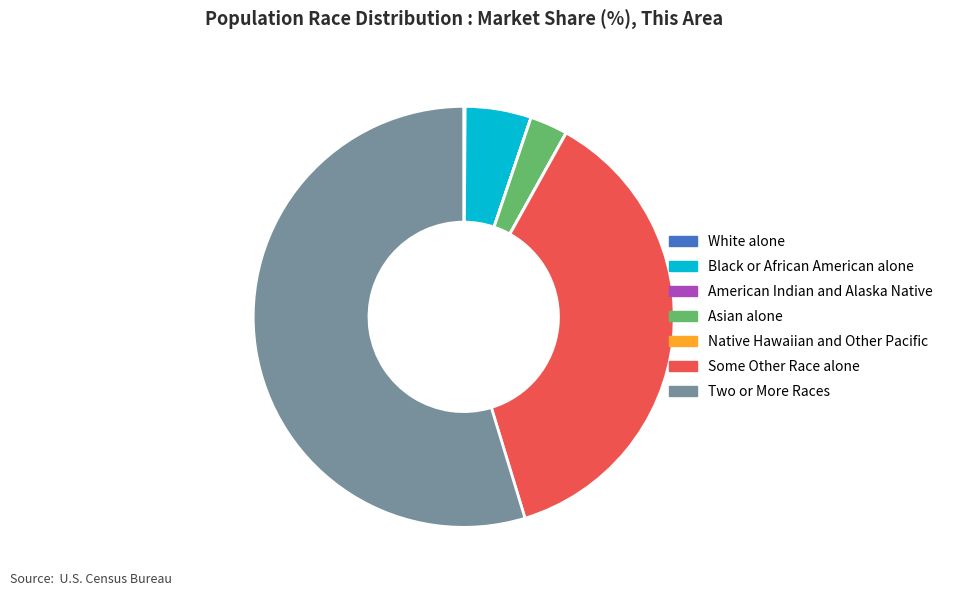

What is the largest slice in the pie chart?

Two or More Races